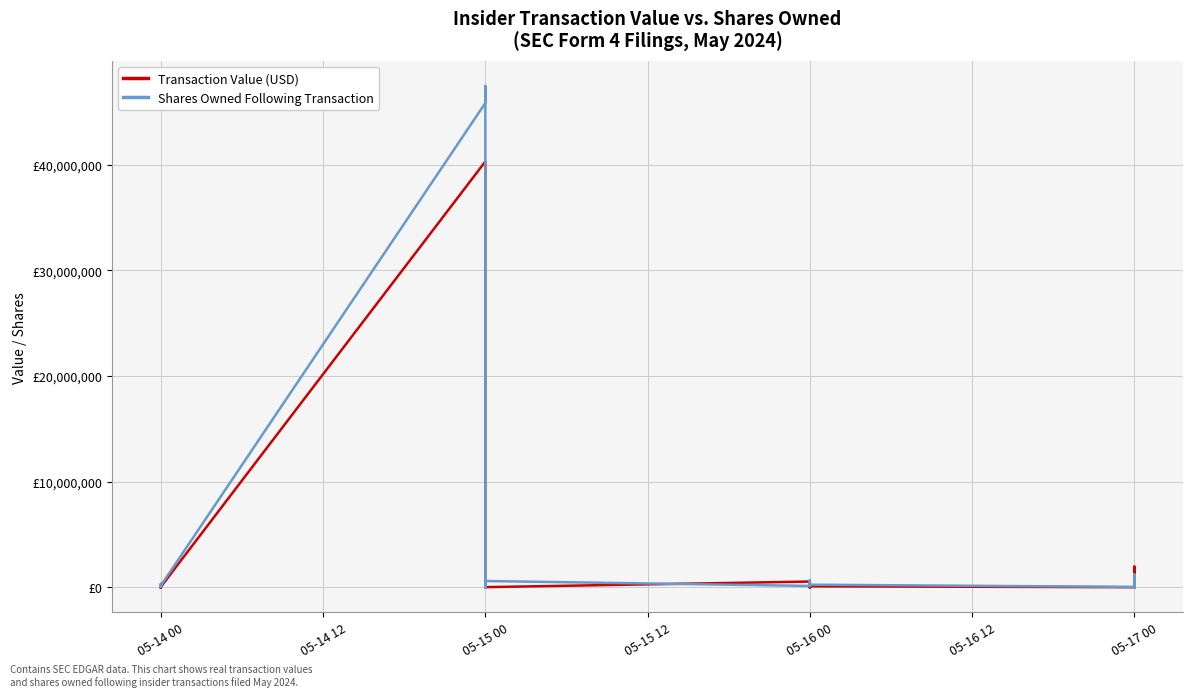

What is the maximum value shown in the chart?

47447301